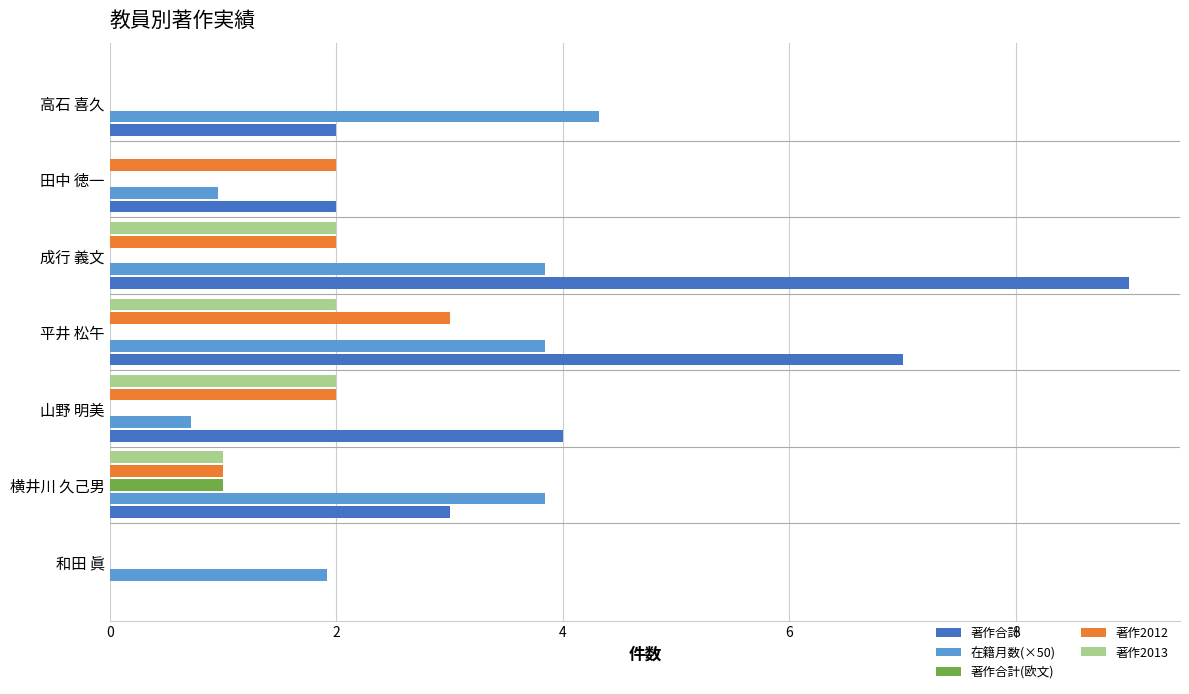

At which category does the chart reach its peak across all series?

成行 義文